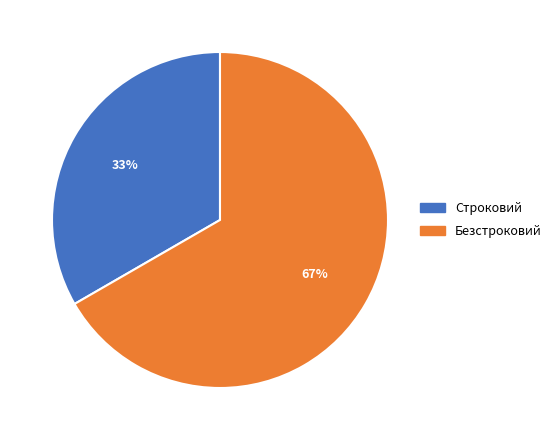

Approximately how many times larger is the value at Безстроковий compared to Строковий?

2.0